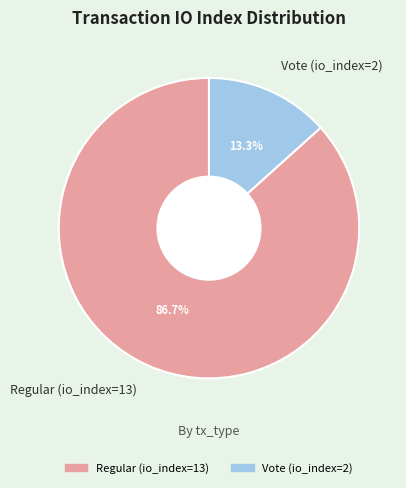

Does Vote (io_index=2) represent more than half of the total?

No